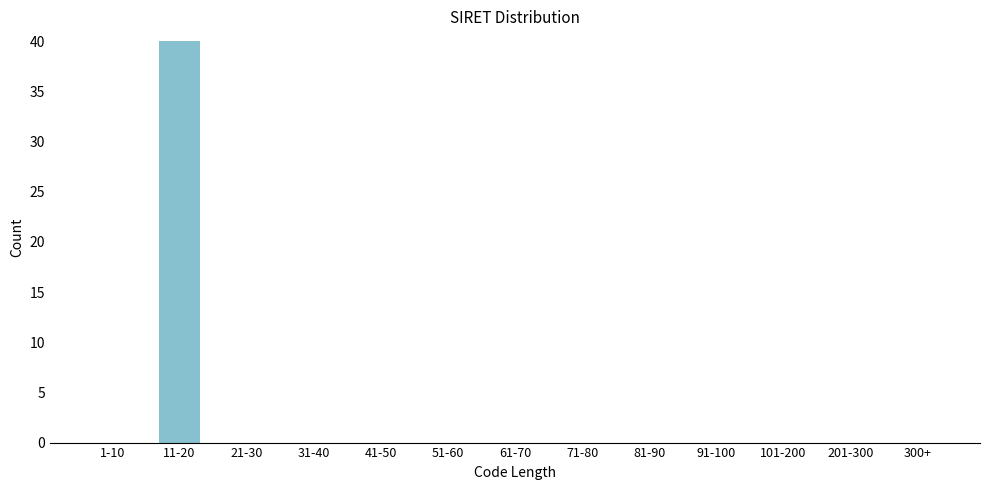

Reading left to right, list all the values displayed in this chart.

1-10=0	11-20=40	21-30=0	31-40=0	41-50=0	51-60=0	61-70=0	71-80=0	81-90=0	91-100=0	101-200=0	201-300=0	300+=0